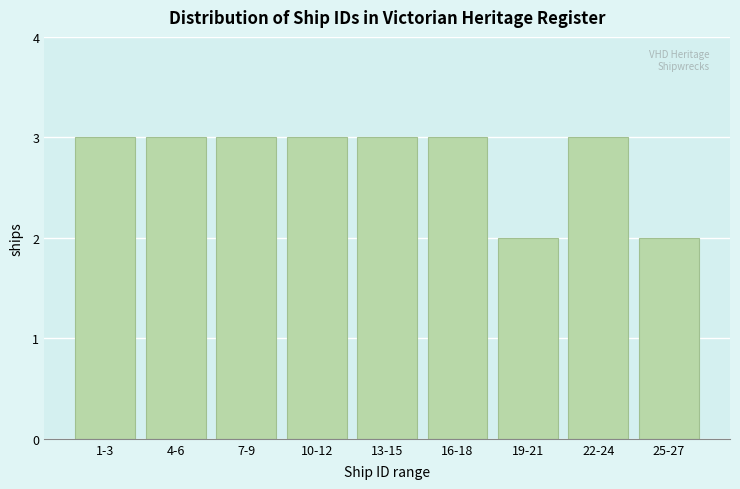

Reading right to left, what are all the values shown in this chart?

25-27=2	22-24=3	19-21=2	16-18=3	13-15=3	10-12=3	7-9=3	4-6=3	1-3=3